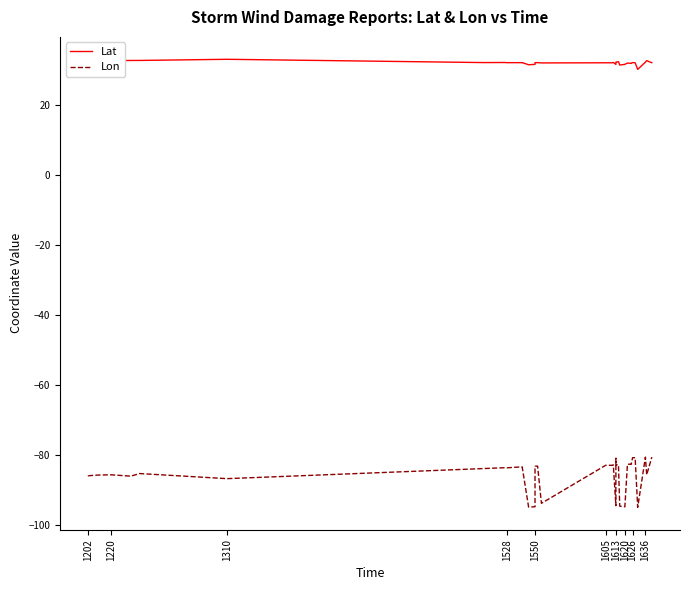

The Lat series shows 12.5 at 1605. True or false?

False